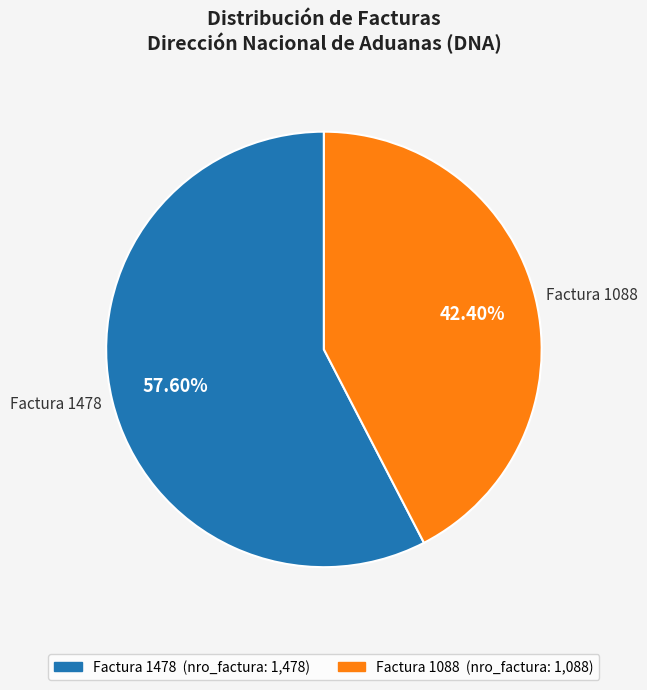

What is the ratio of the value at Factura 1478 to the value at Factura 1088?

1.4